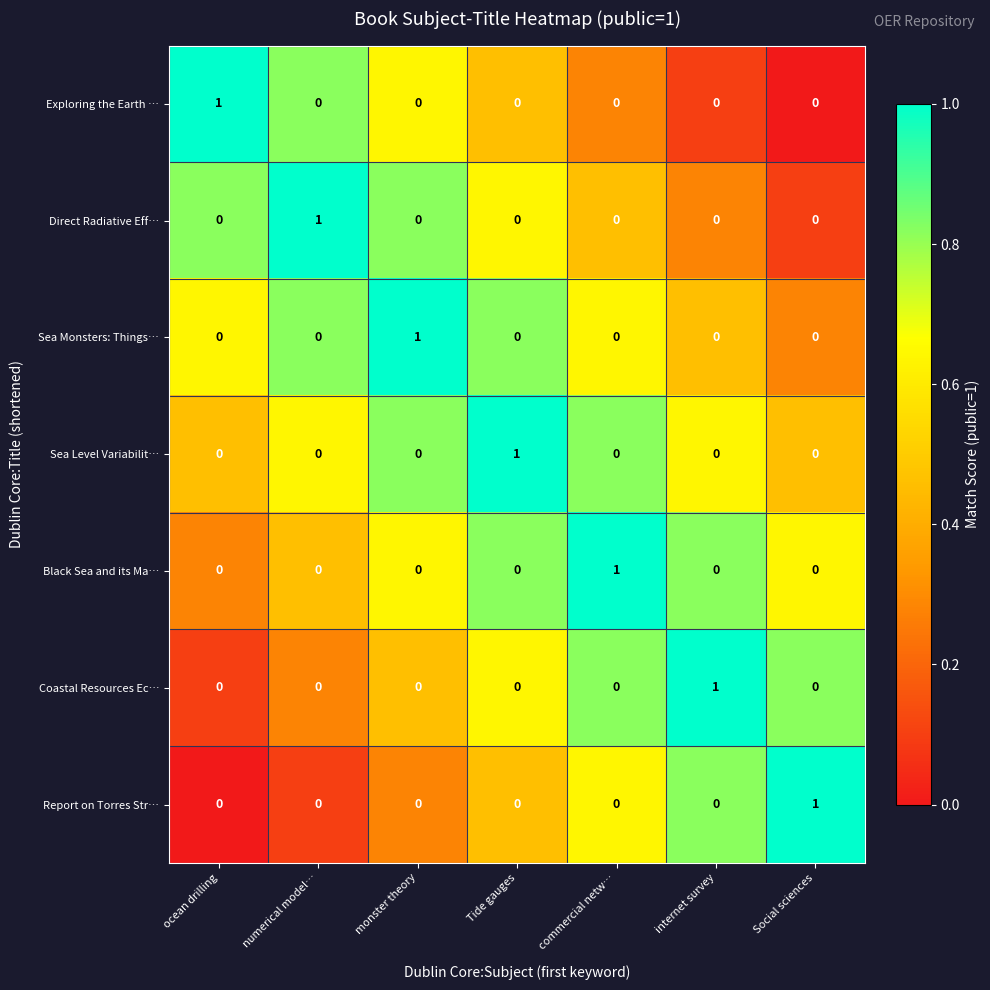

The Sea Level Variabilit… series shows 0 at commercial netw…. True or false?

True